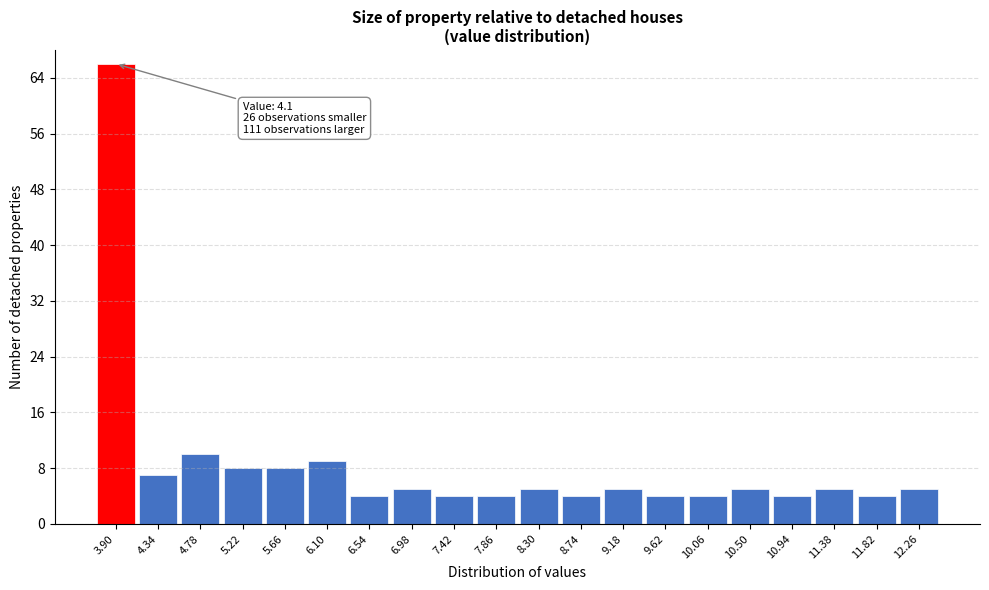

Reading left to right, list all the values displayed in this chart.

3.90=66	4.34=7	4.78=10	5.22=8	5.66=8	6.10=9	6.54=4	6.98=5	7.42=4	7.86=4	8.30=5	8.74=4	9.18=5	9.62=4	10.06=4	10.50=5	10.94=4	11.38=5	11.82=4	12.26=5